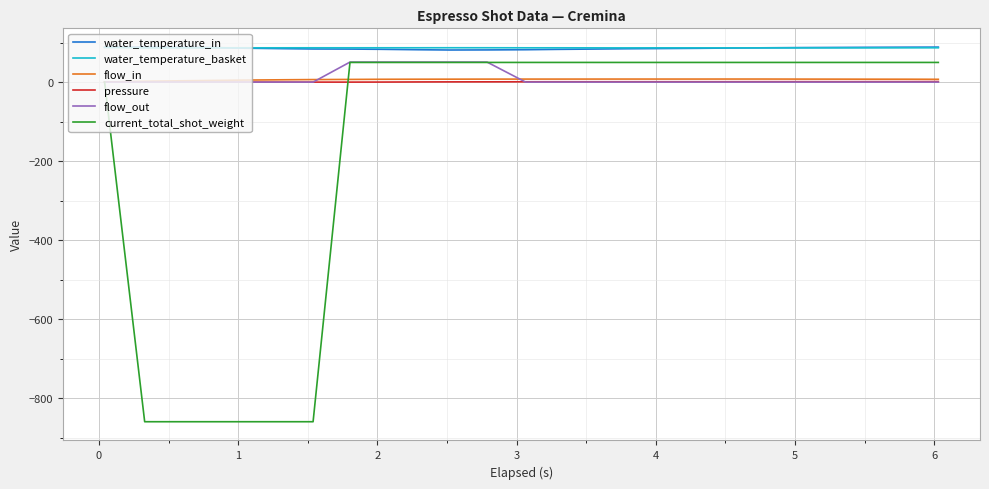

Does the chart display data point markers on the line(s)?

No